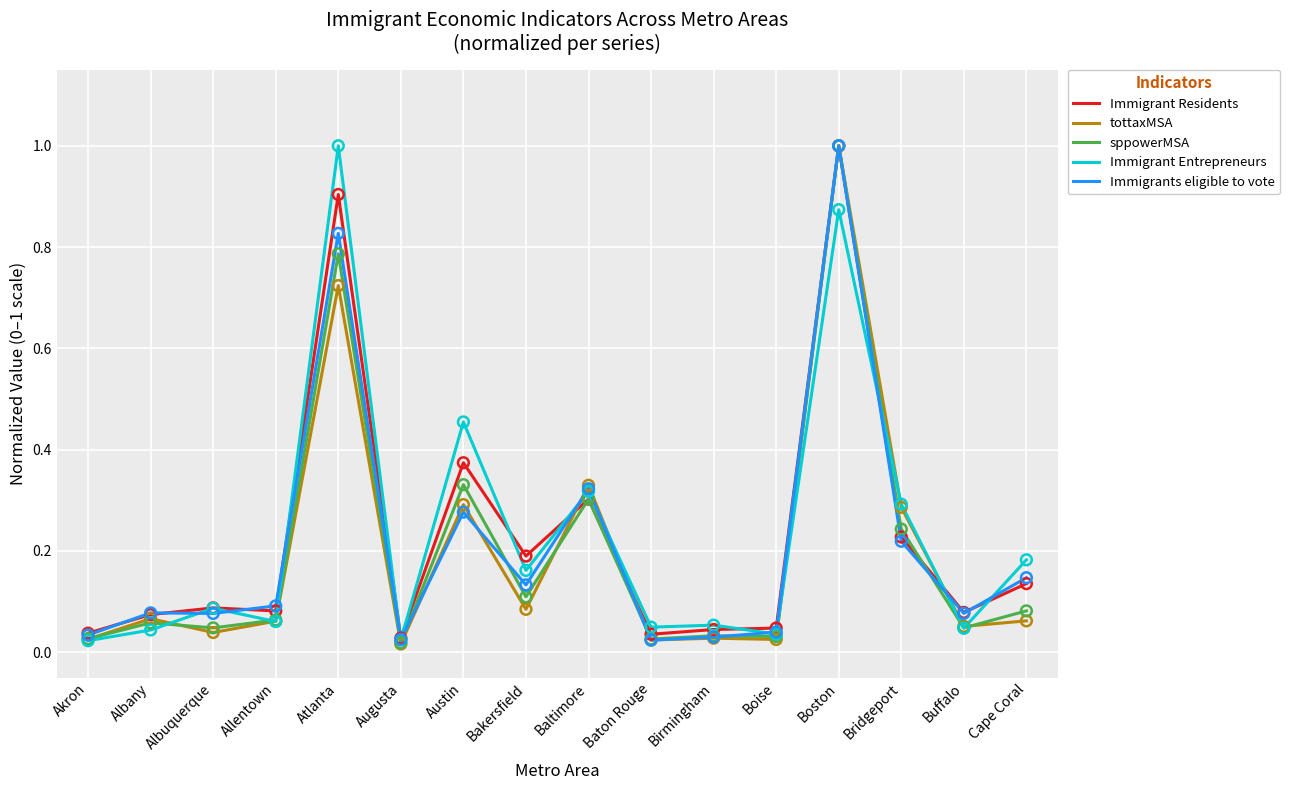

Between Atlanta and Boston, which series saw the biggest shift?

tottaxMSA